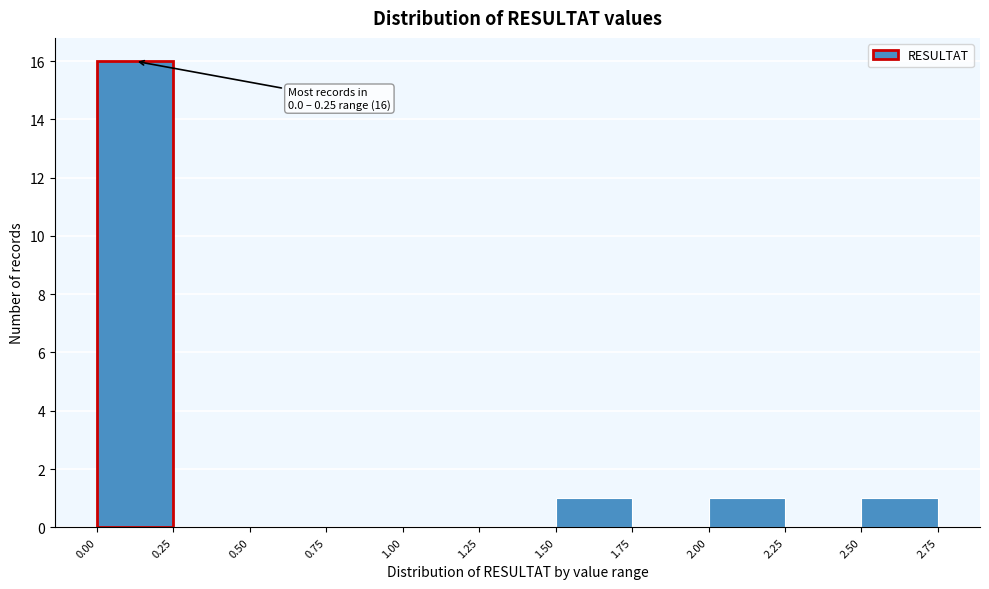

Which range on the x-axis has the tallest bar?

0.00 to 0.25